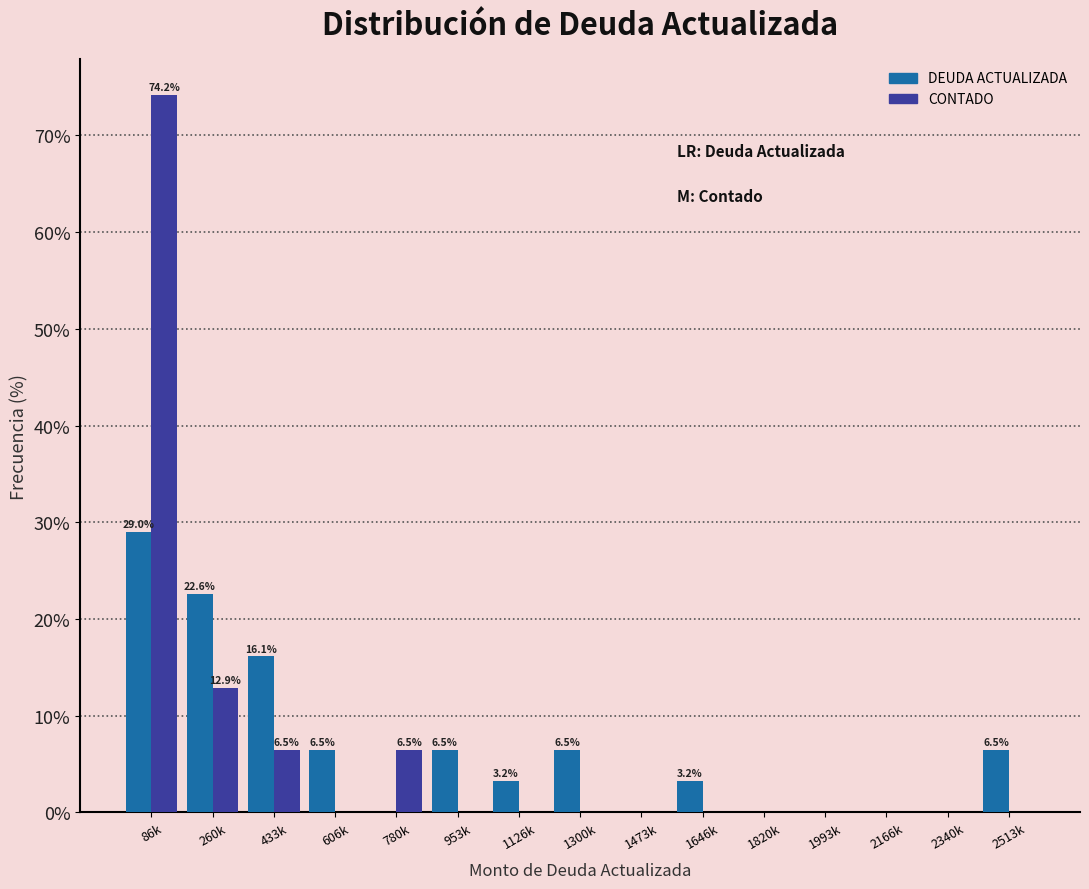

Reading right to left, what are all the values shown in this chart?

DEUDA ACTUALIZADA: 2513k=6.5	2340k=0.0	2166k=0.0	1993k=0.0	1820k=0.0	1646k=3.2	1473k=0.0	1300k=6.5	1126k=3.2	953k=6.5	780k=0.0	606k=6.5	433k=16.1	260k=22.6	86k=29.0
CONTADO: 2513k=0.0	2340k=0.0	2166k=0.0	1993k=0.0	1820k=0.0	1646k=0.0	1473k=0.0	1300k=0.0	1126k=0.0	953k=0.0	780k=6.5	606k=0.0	433k=6.5	260k=12.9	86k=74.2